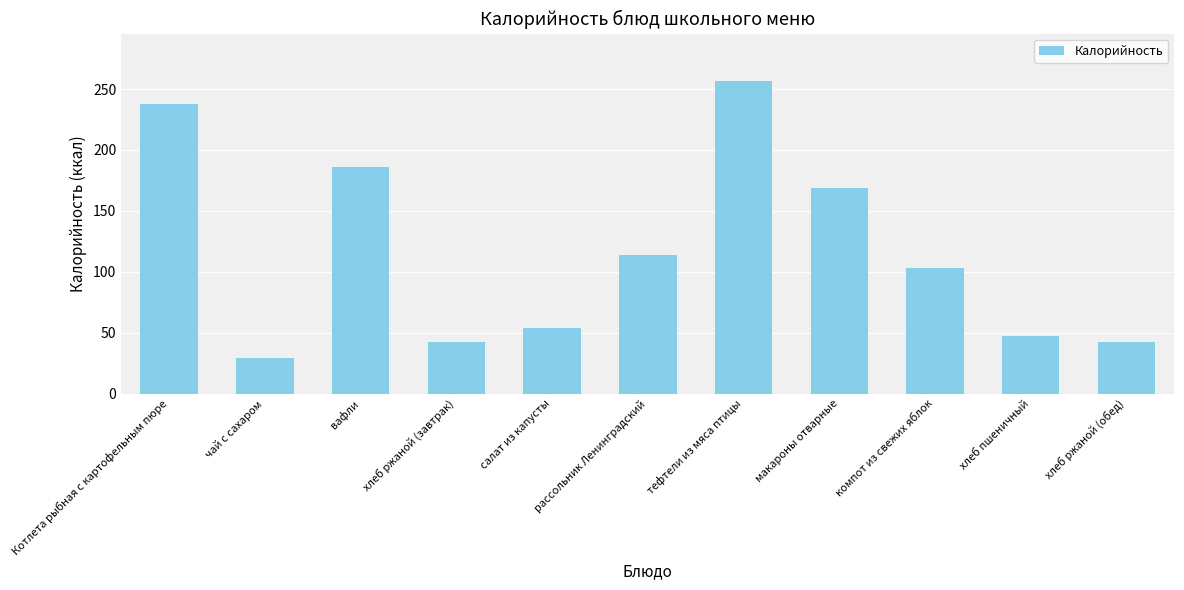

What is the difference between the maximum and minimum values?

228